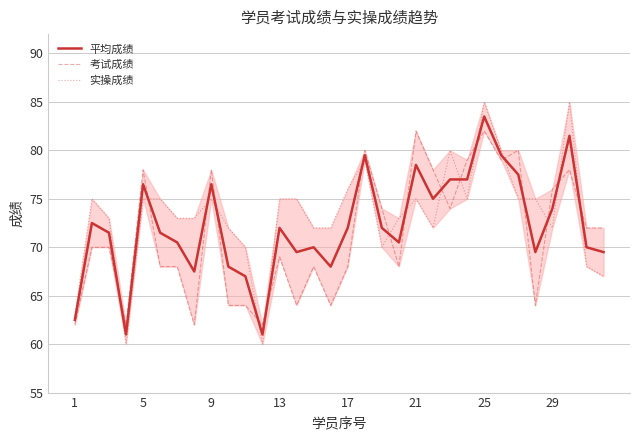

How many interior local valleys does the 平均成绩 series have?

8